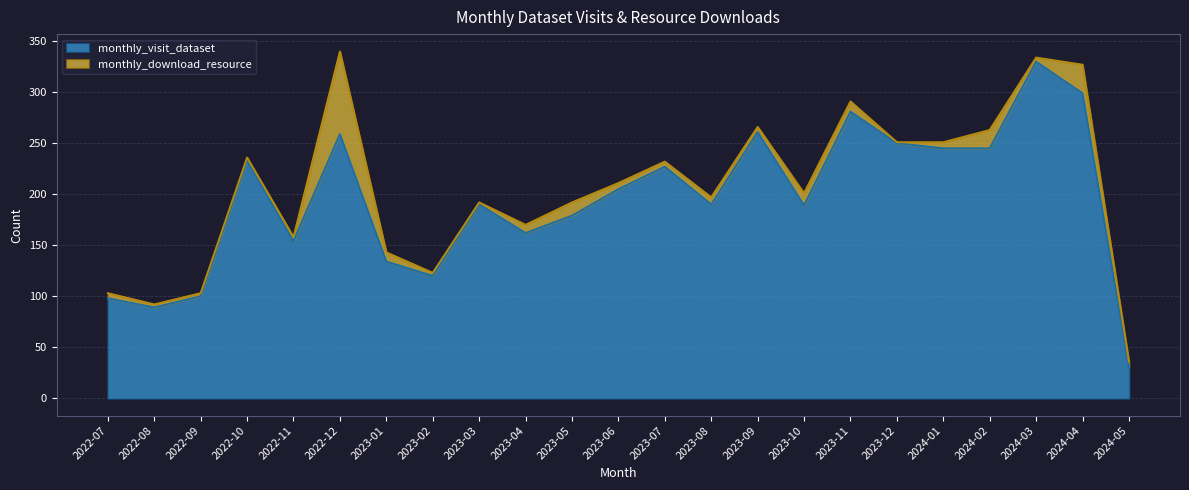

The chart shows a value of 364 at 2022-10. True or false?

False